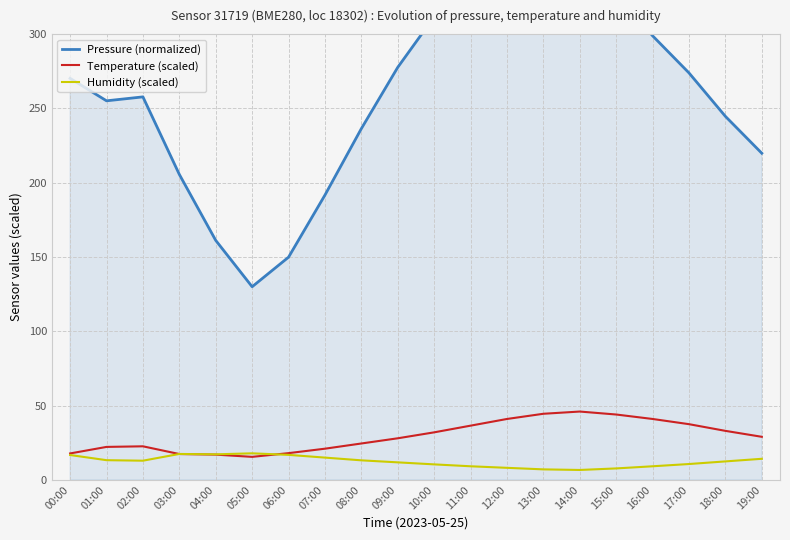

True or false: Pressure (normalized) and Humidity (scaled) cross at least once.

False